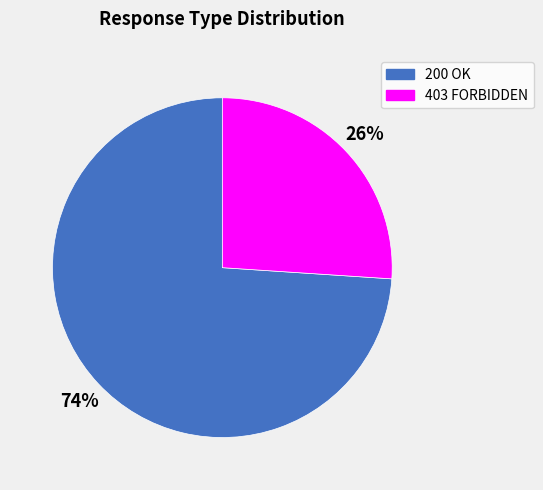

To the nearest percent, what portion does 403 represent?

26%